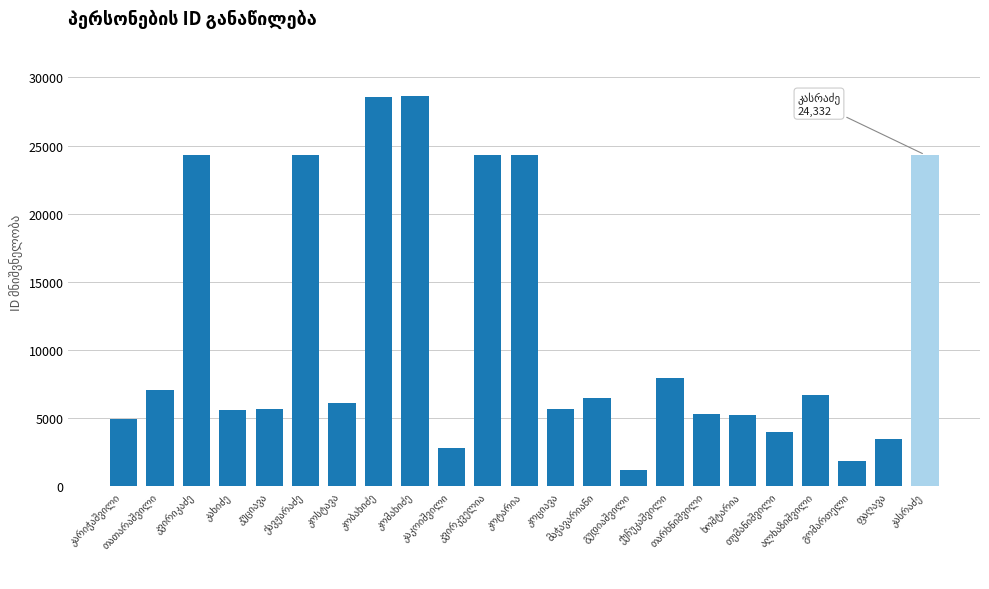

How many data points does each series have?

23